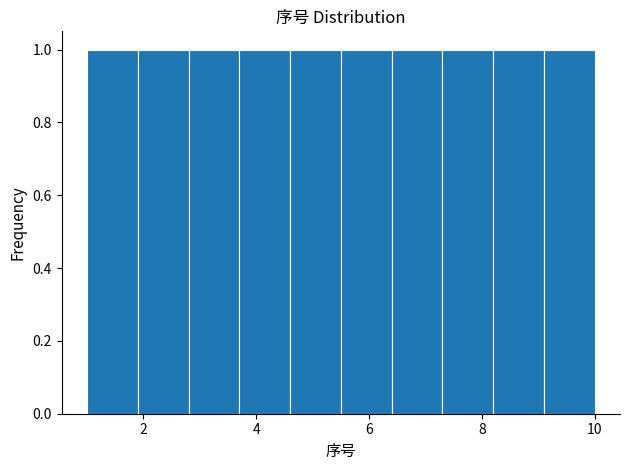

How tall is the bar that spans 8.2 to 9.1 on the x-axis? Neither the bar edges nor the heights are printed on the chart, so give them approximately, as read against the axes.

1